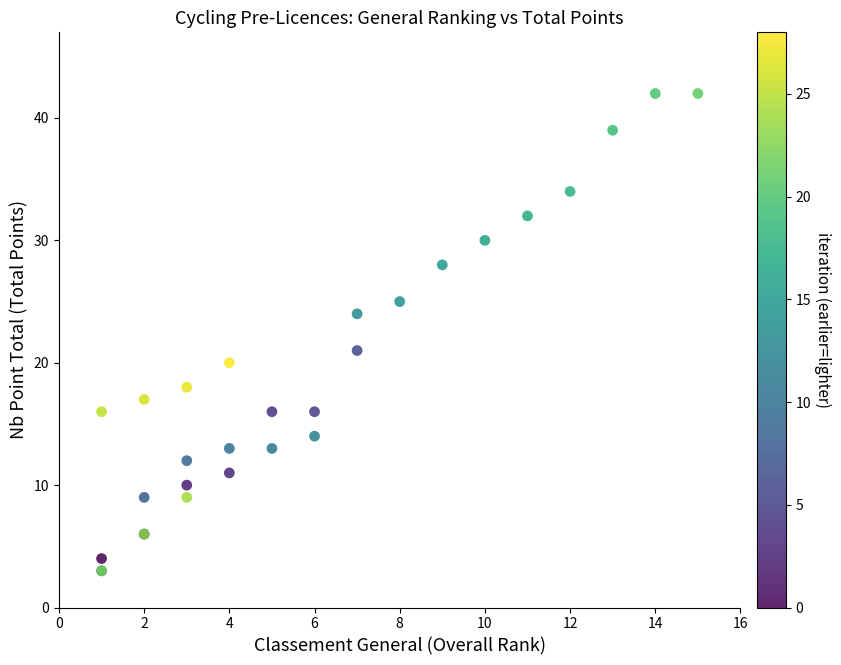

What Y value in the scatter plot is closest to 22?

21